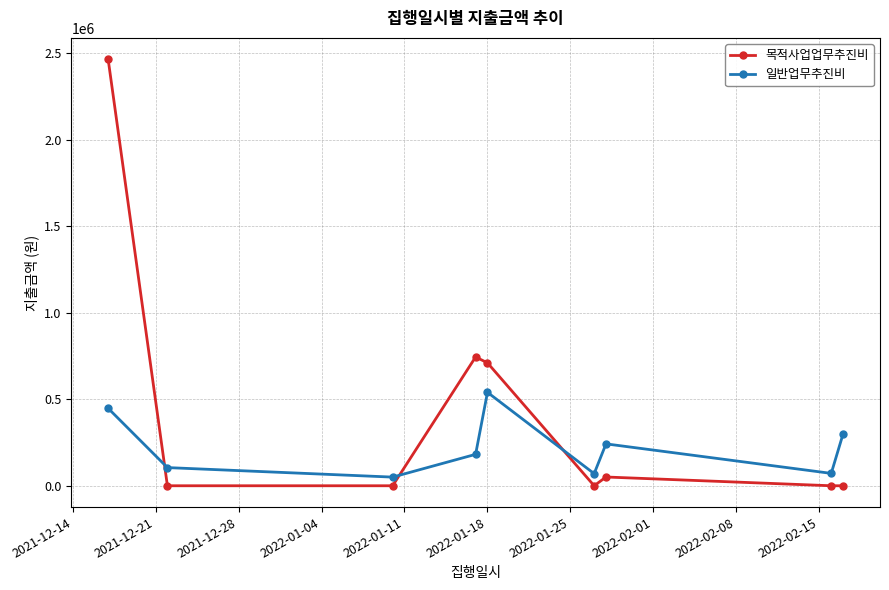

True or false: 일반업무추진비 and 목적사업업무추진비 cross at least once.

True